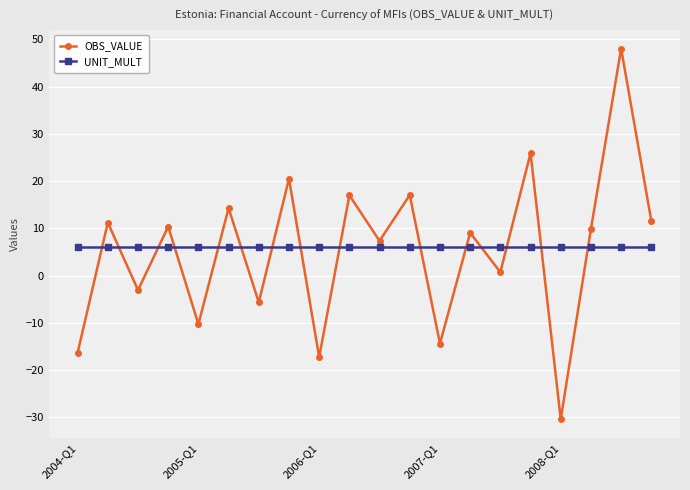

What is the value of the OBS_VALUE point at the 6th from the left?

14.3